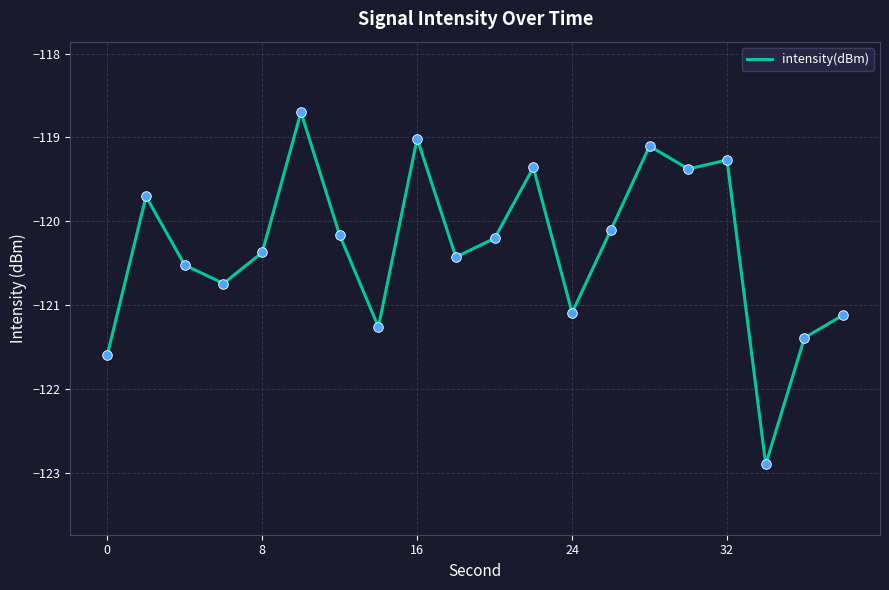

What is the maximum value shown in the chart?

-118.7